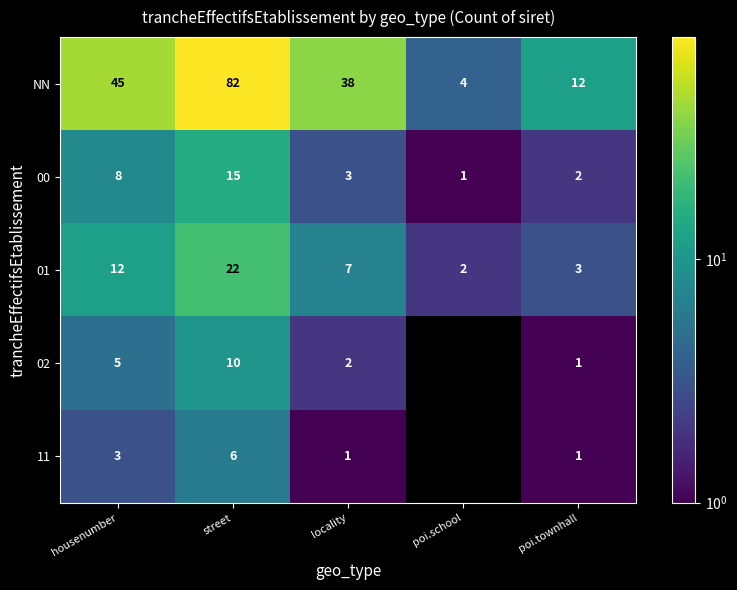

At which label does 00 reach its minimum?

poi.school